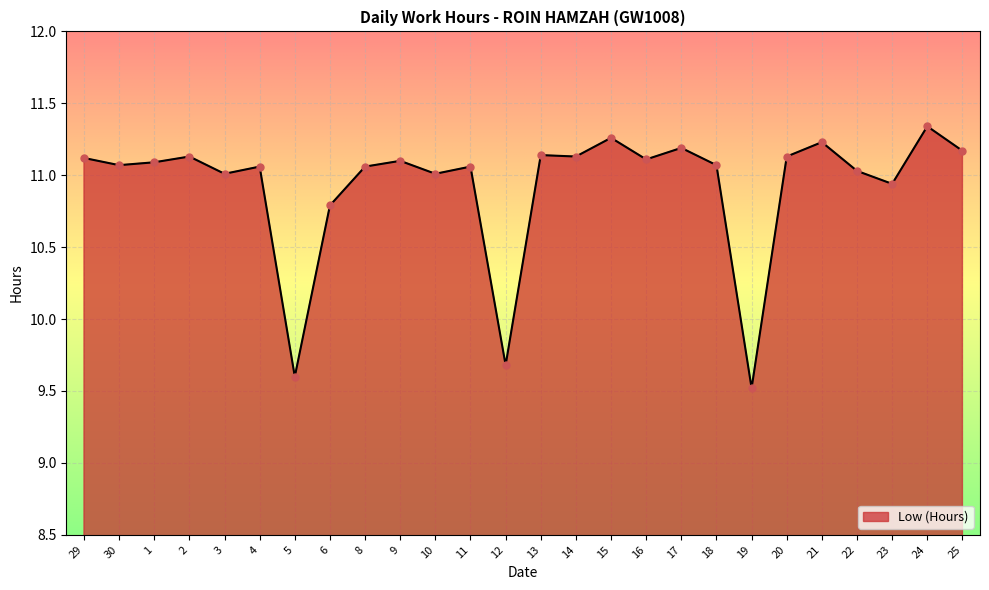

Between 18 and 22, which is larger?

18